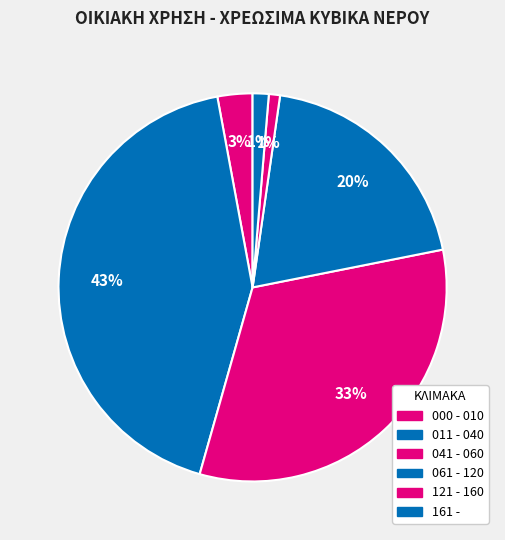

To the nearest percent, what is the average slice percentage?

17%